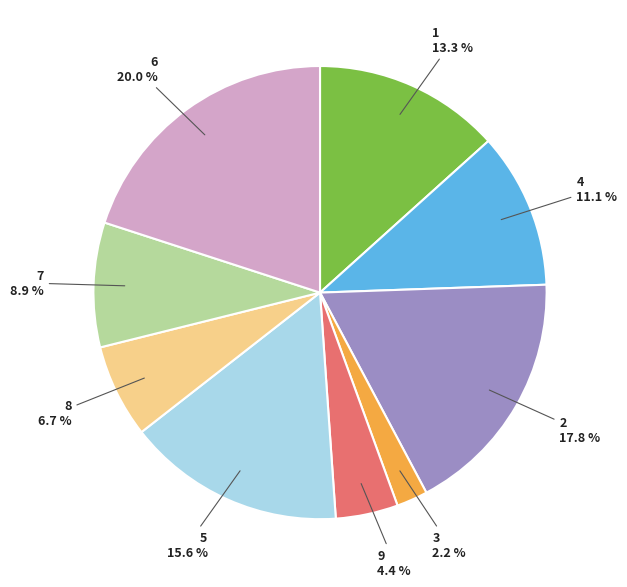

Is there any slice that represents more than half of the pie?

No